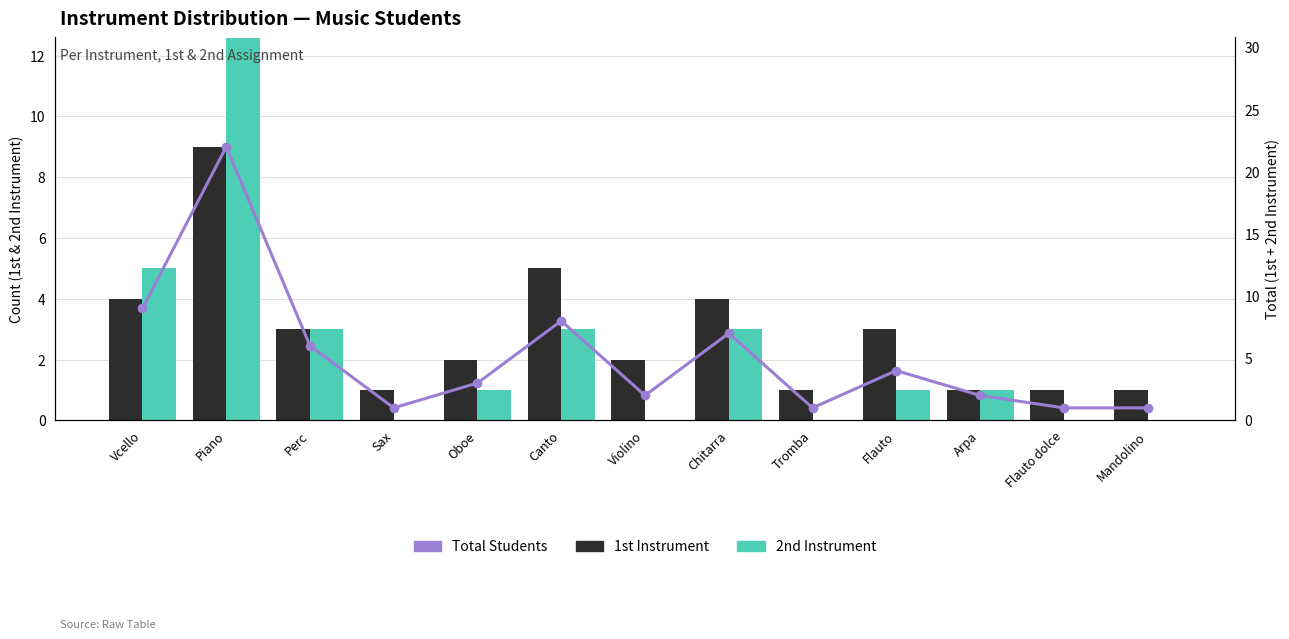

What is the sum of all 2nd Instrument values?

30